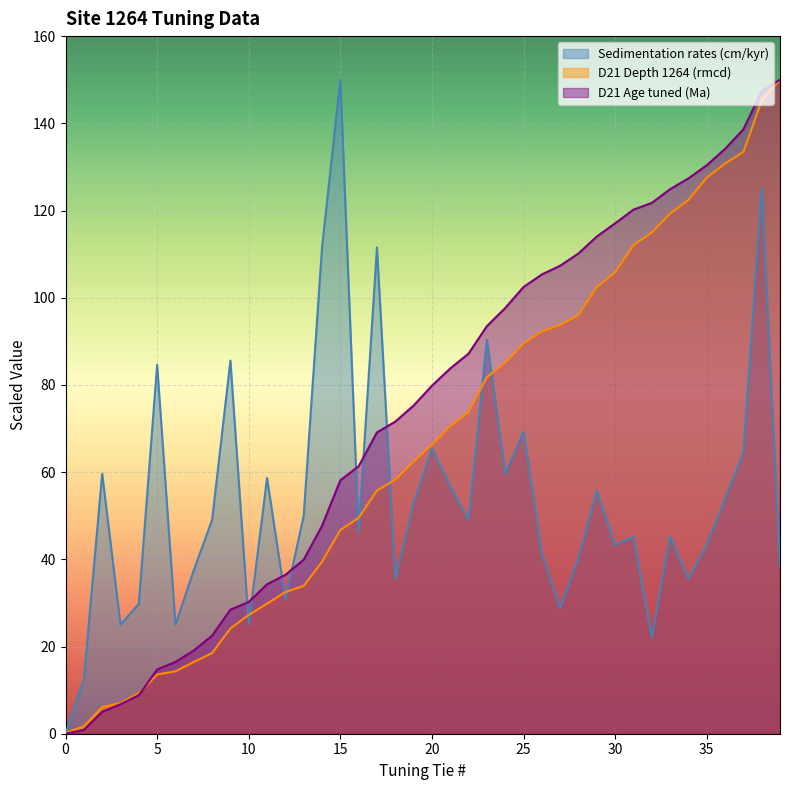

What is the spread (max minus min) of values at 37?

74.2